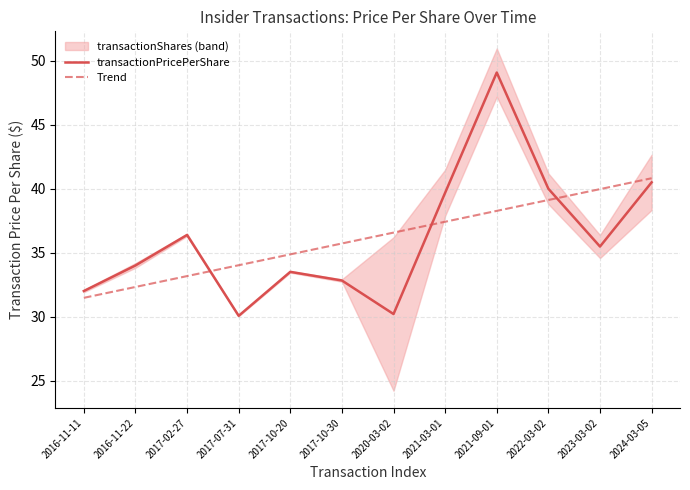

How many interior local valleys does the transactionPricePerShare series have?

3